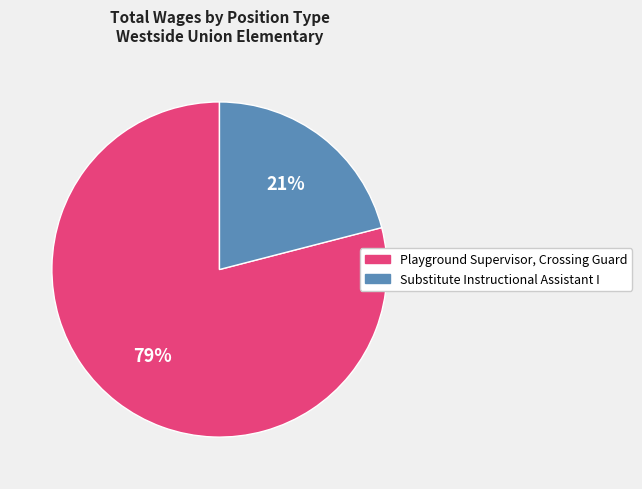

The Substitute Instructional Assistant I slice represents 21% of the pie. True or false?

True